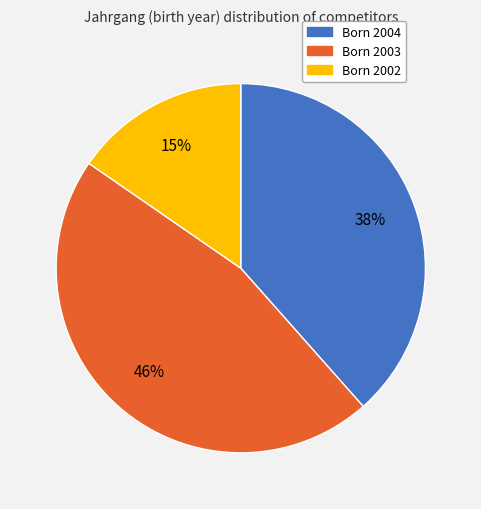

To the nearest percent, what is the difference between the largest and smallest slice percentages?

31%